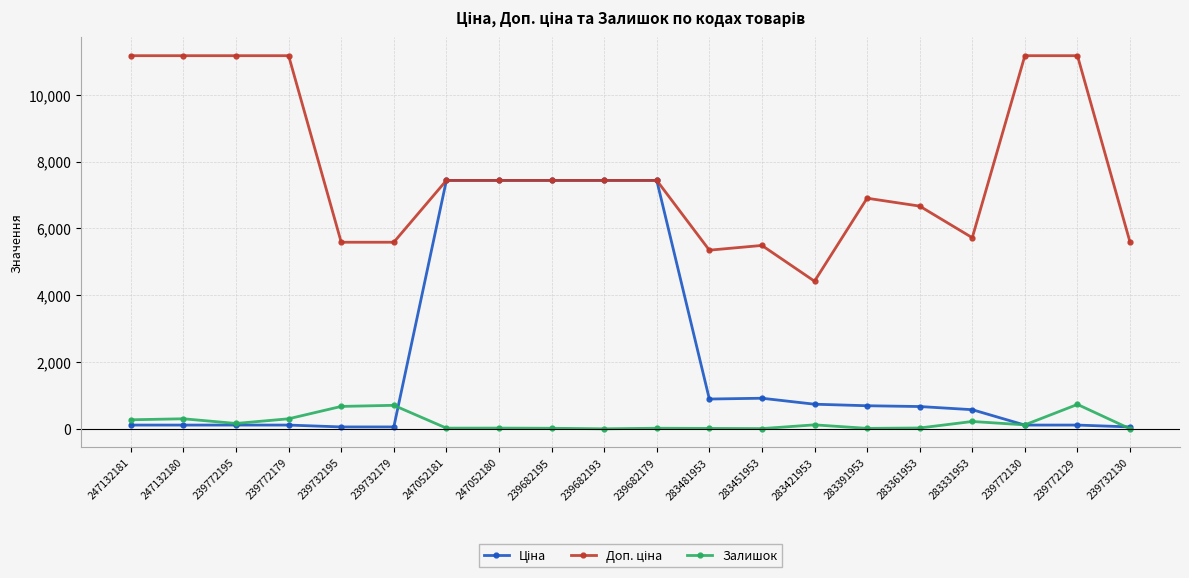

What is the maximum value shown in the chart?

11169.0